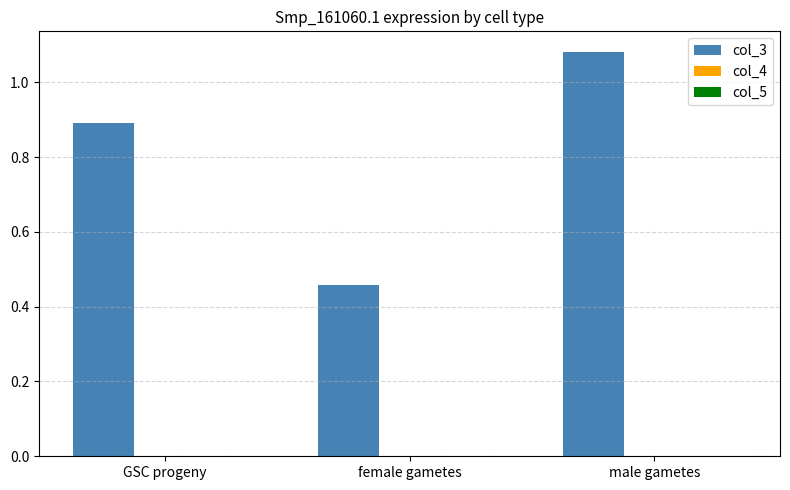

Which series has the largest total across all categories?

col_3